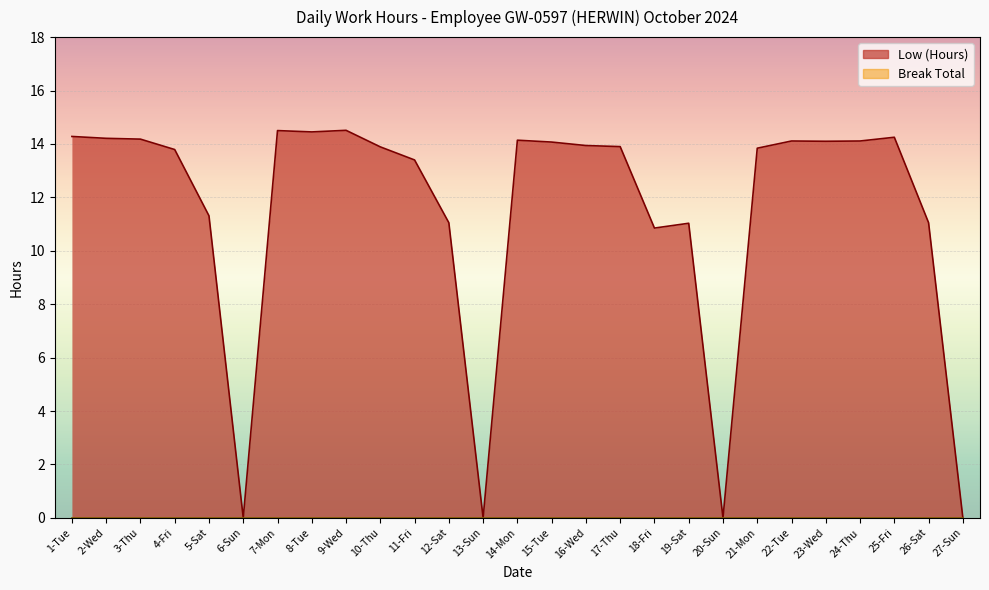

How many data points are less than 13?

9